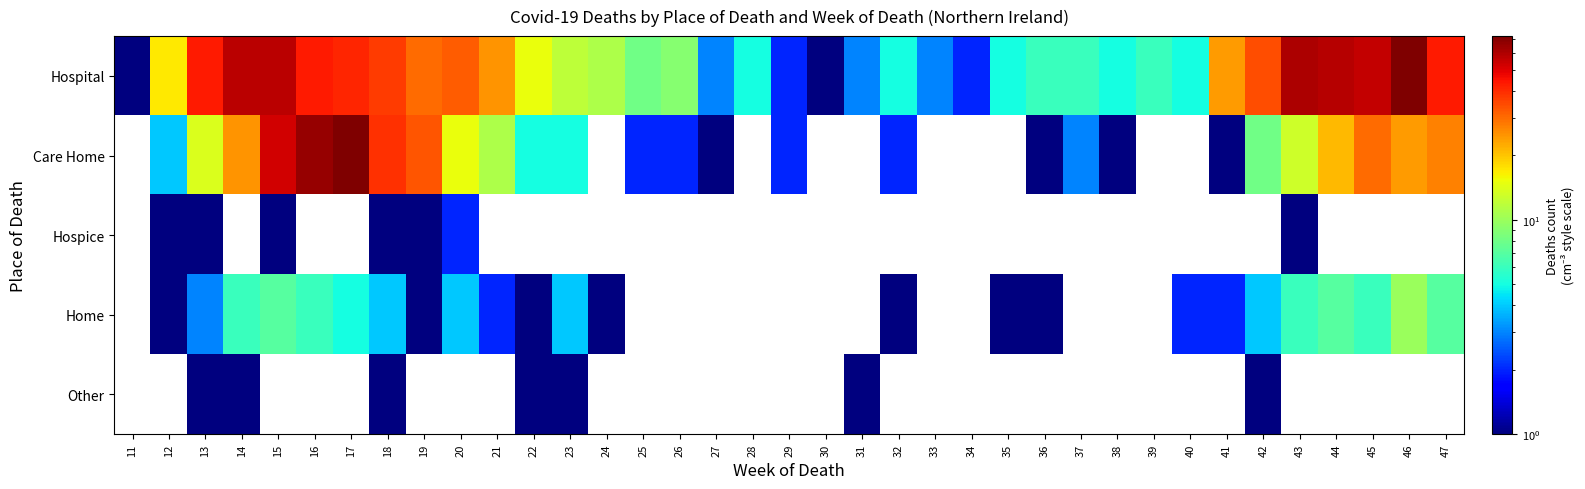

What is the lowest value of the Hospital series?

1.0